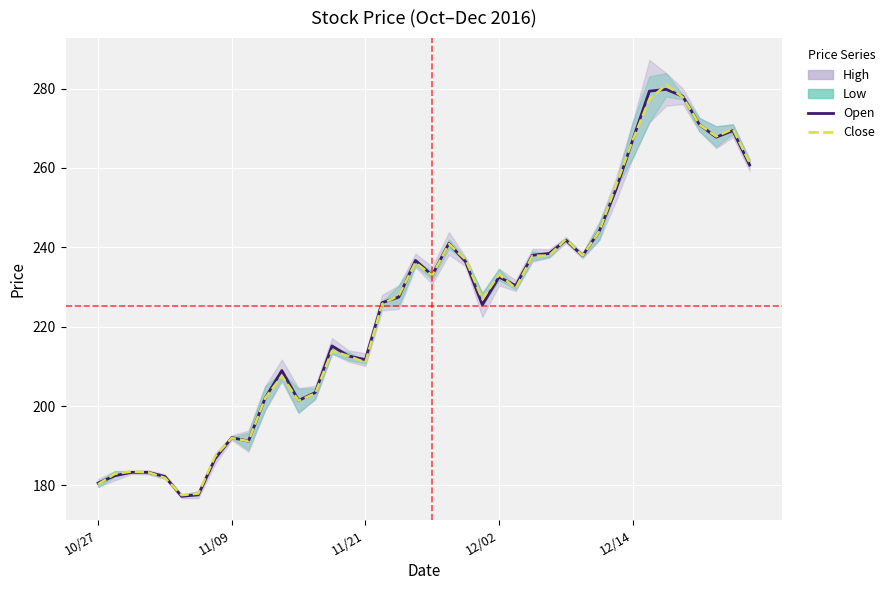

What is the difference between the col_1 (Open) values at 27 and 23?

12.9